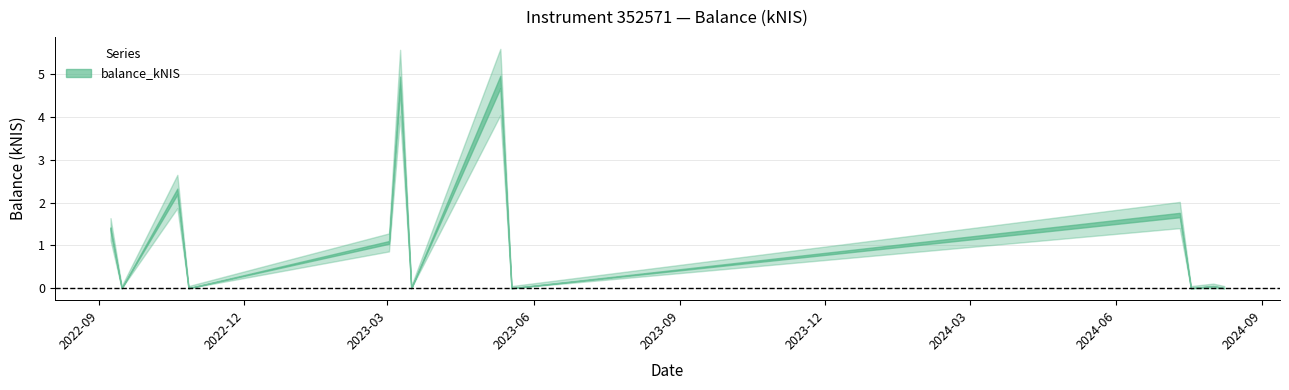

How many data points does each series have?

13